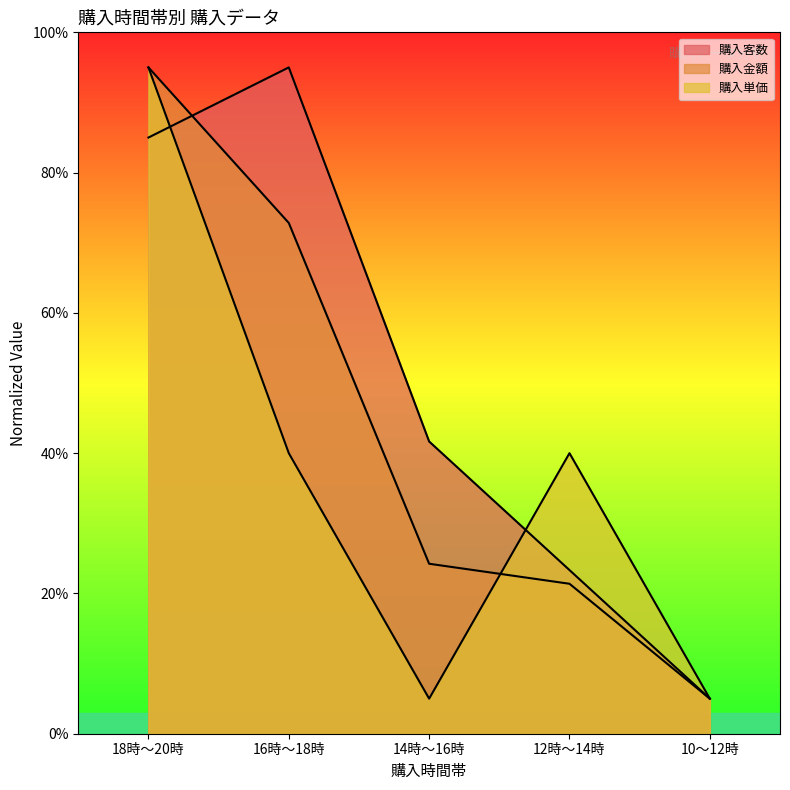

The value of 購入単価 at 12時～14時 is 55.5. True or false?

False